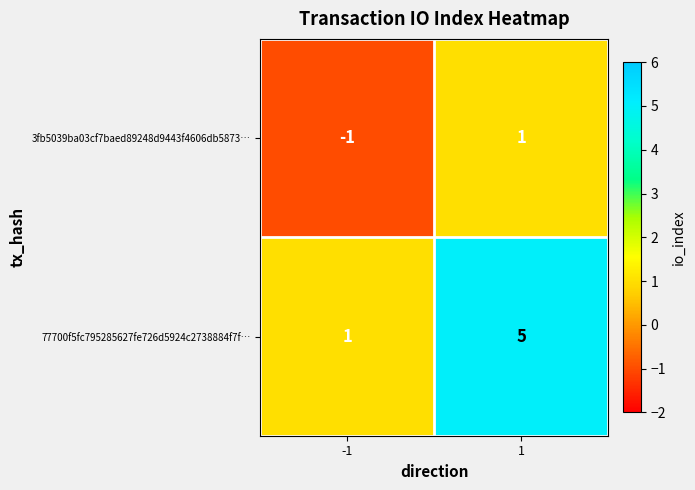

How many data points in 77700f5fc795285627fe726d5924c2738884f7f… are less than 5?

1